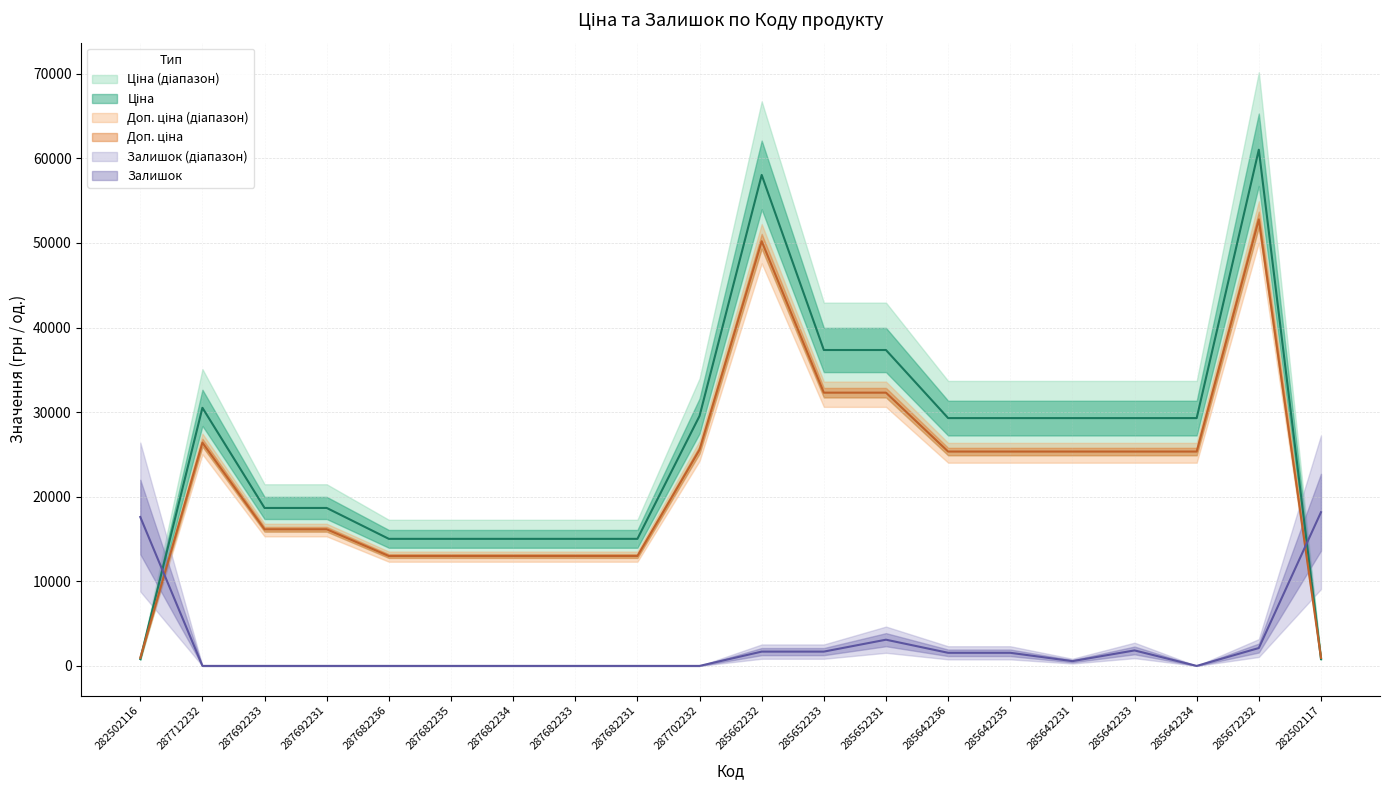

True or false: Залишок and Ціна intersect in this chart.

True